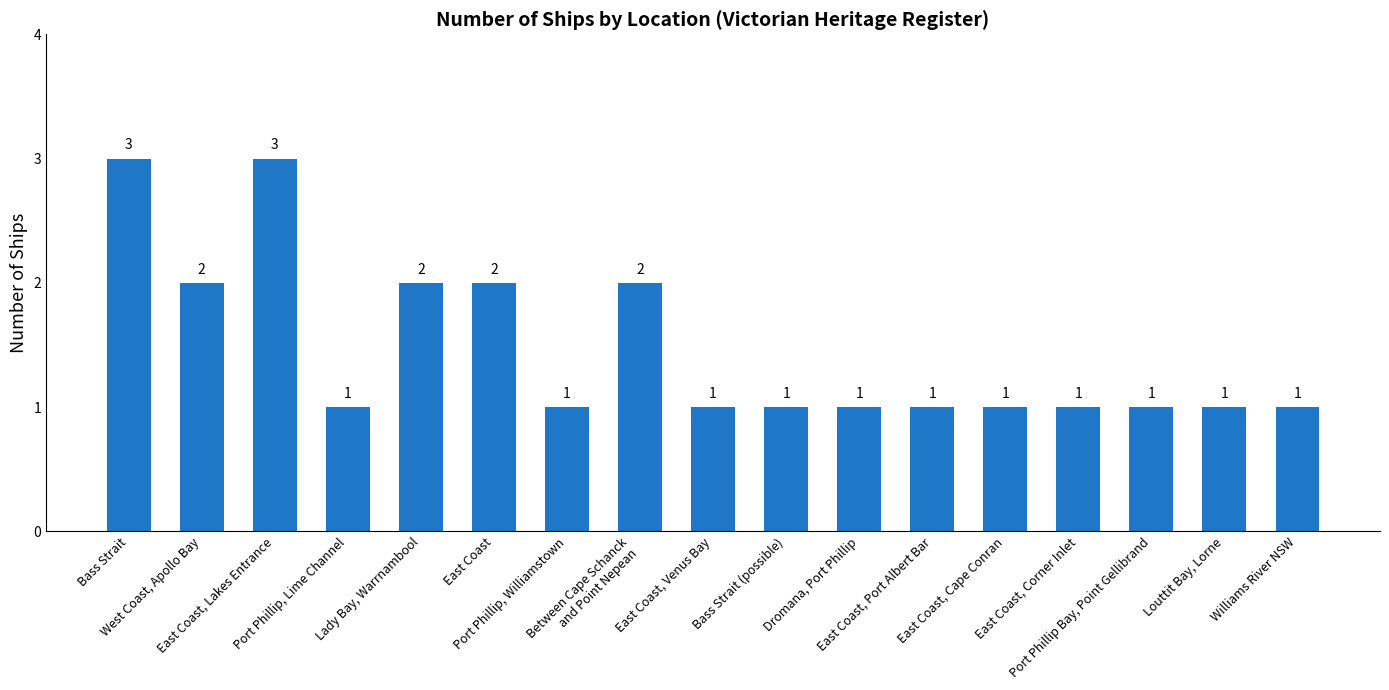

What is the change in value from Port Phillip, Williamstown to Between Cape Schanck
and Point Nepean?

+1